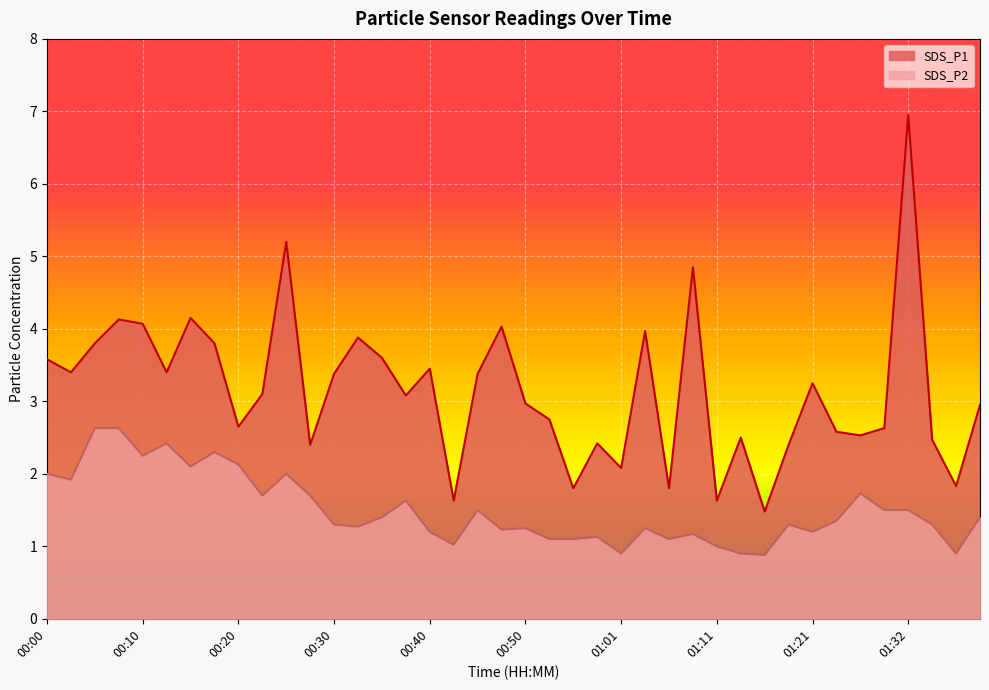

What are all the series names shown in the legend?

SDS_P1, SDS_P2